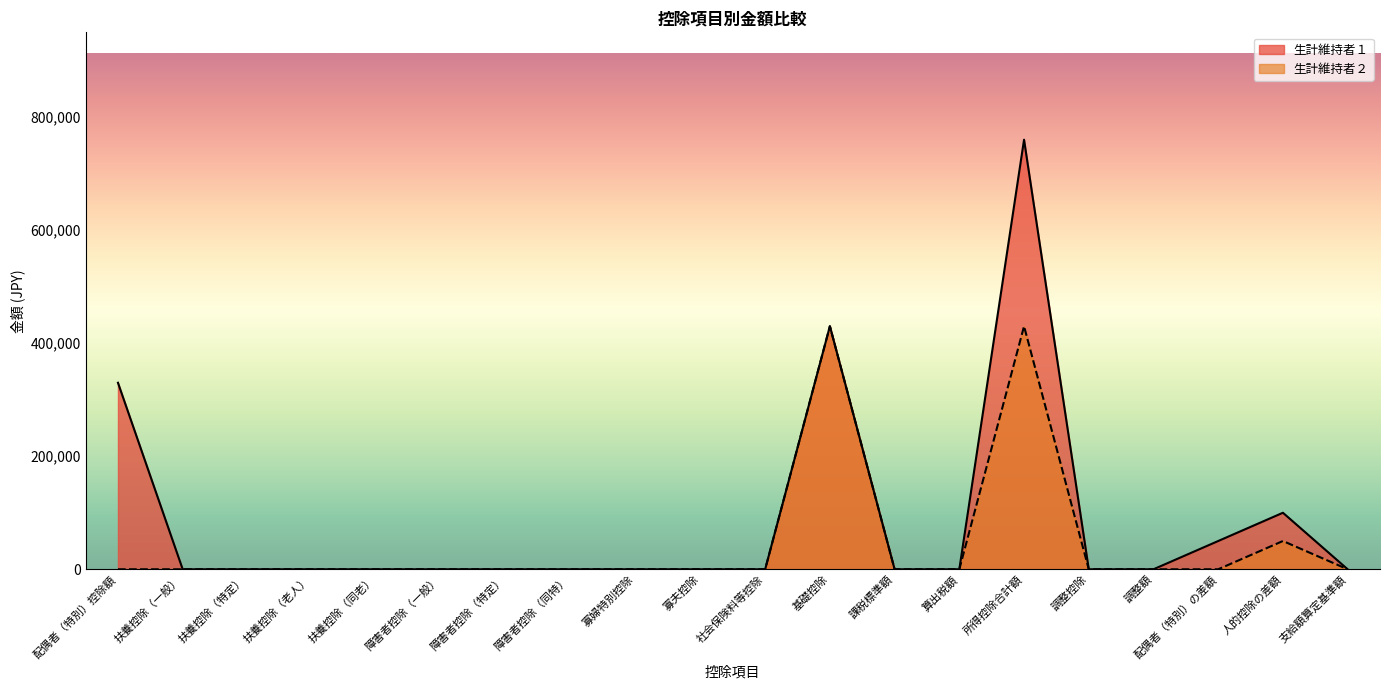

Count the number of categories in the chart.

20